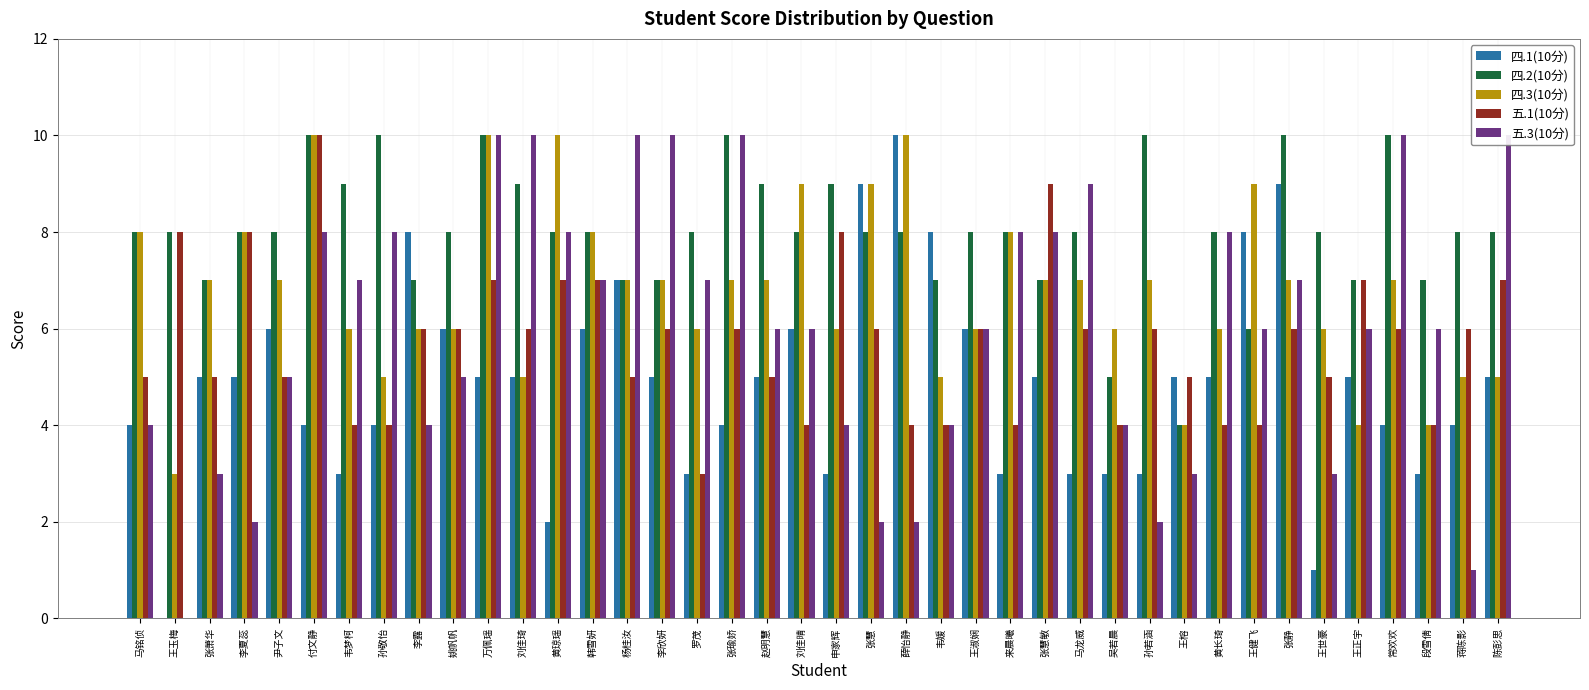

Which series has the largest total across all categories?

四.2(10分)